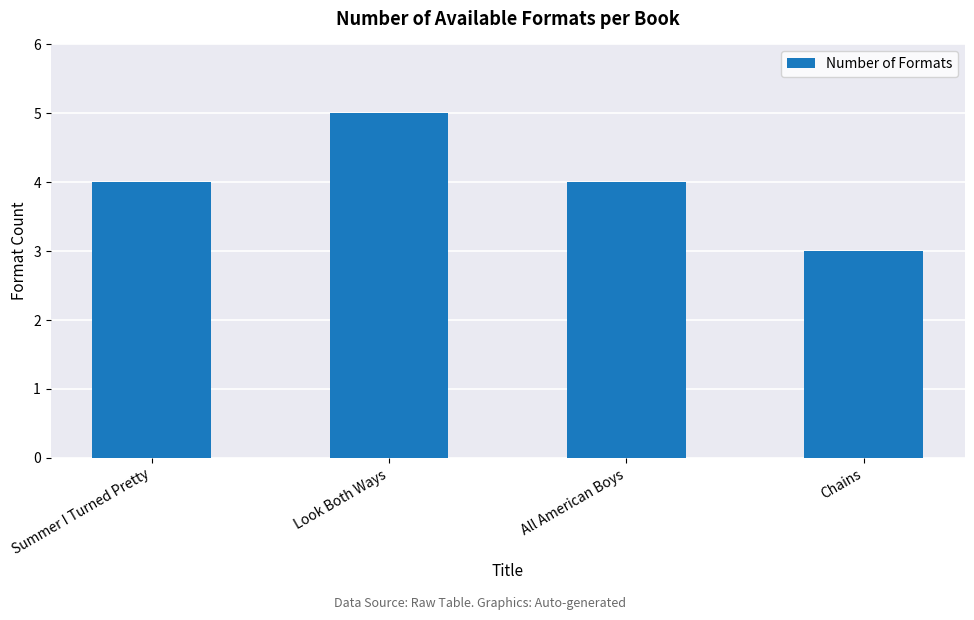

What is the change in value from Look Both Ways to All American Boys?

-1